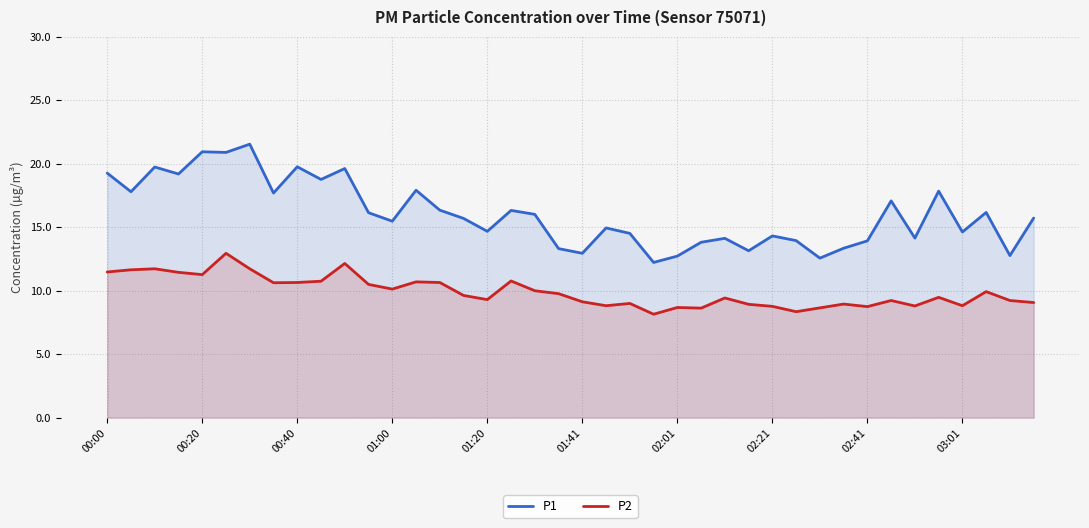

What are all the series names shown in the legend?

P1, P2